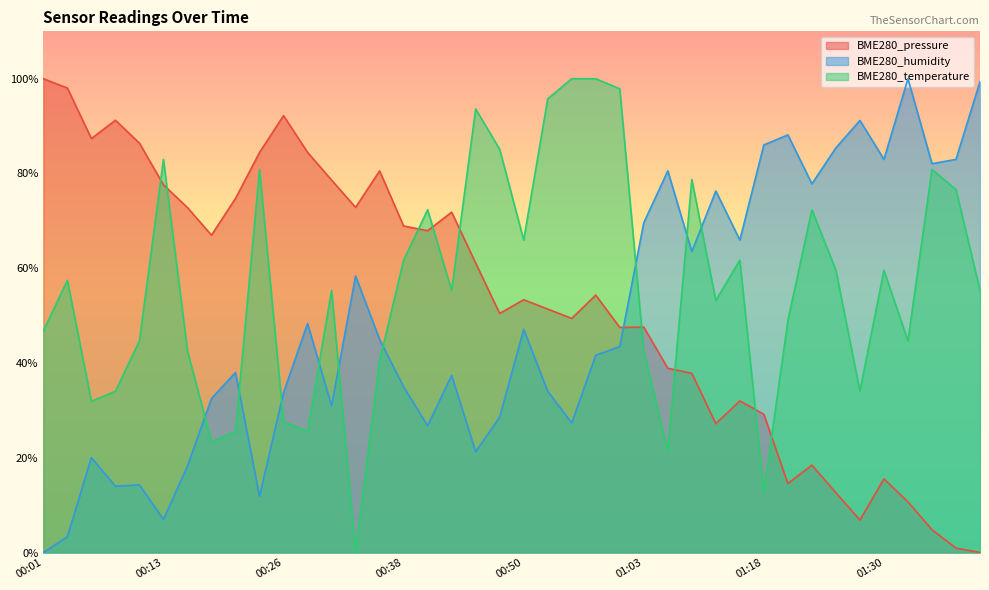

The BME280_pressure series shows 87.1 at 00:48. True or false?

False